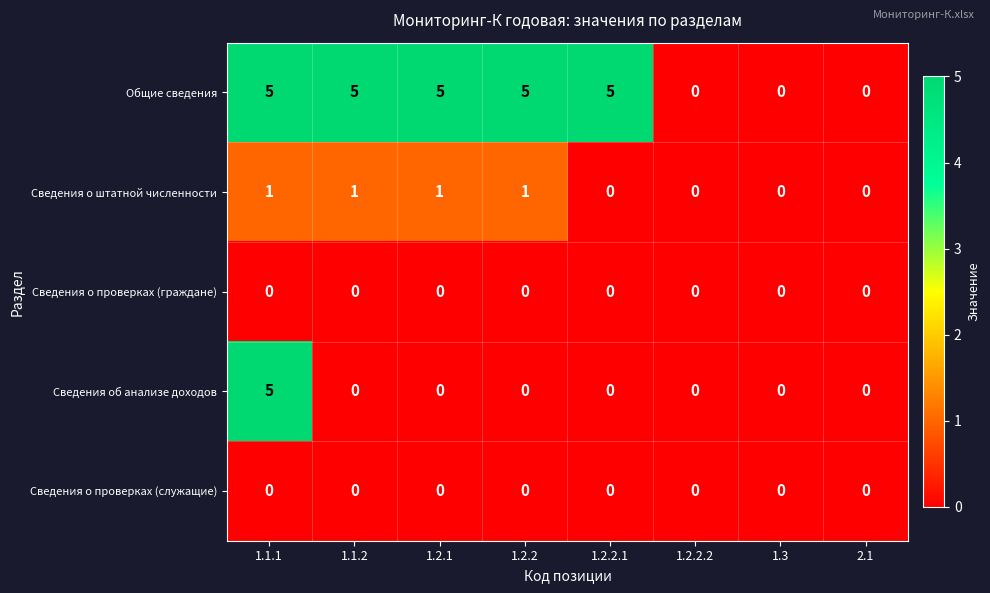

What is the maximum value for Сведения об анализе доходов?

5